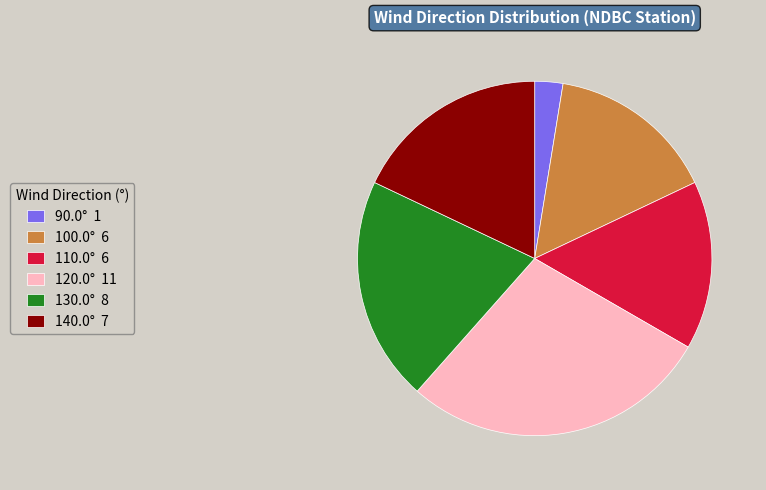

Is 140.0° 7 the majority of the pie?

No